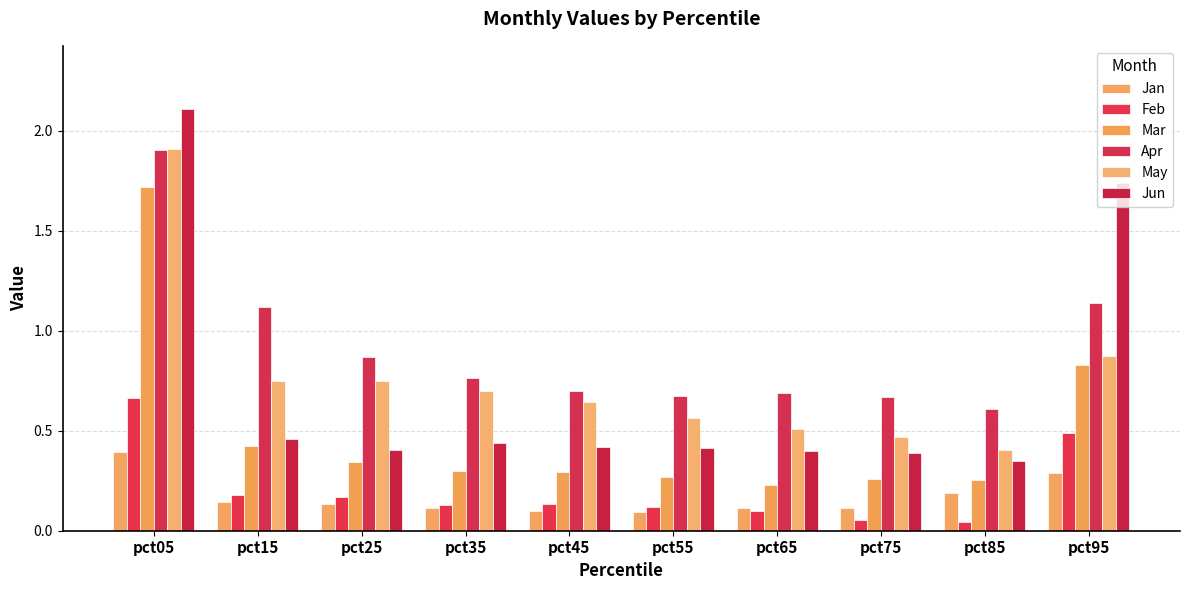

Reading left to right, transcribe all the data shown in this chart.

Jan: 0.4	0.1	0.1	0.1	0.1	0.1	0.1	0.1	0.2	0.3
Feb: 0.7	0.2	0.2	0.1	0.1	0.1	0.1	0.1	0.0	0.5
Mar: 1.7	0.4	0.3	0.3	0.3	0.3	0.2	0.3	0.3	0.8
Apr: 1.9	1.1	0.9	0.8	0.7	0.7	0.7	0.7	0.6	1.1
May: 1.9	0.7	0.7	0.7	0.6	0.6	0.5	0.5	0.4	0.9
Jun: 2.1	0.5	0.4	0.4	0.4	0.4	0.4	0.4	0.3	1.7